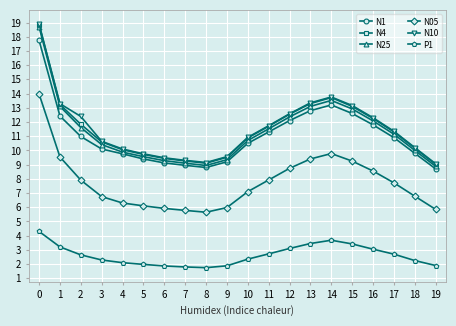

Which series has the widest spread of values?

N4